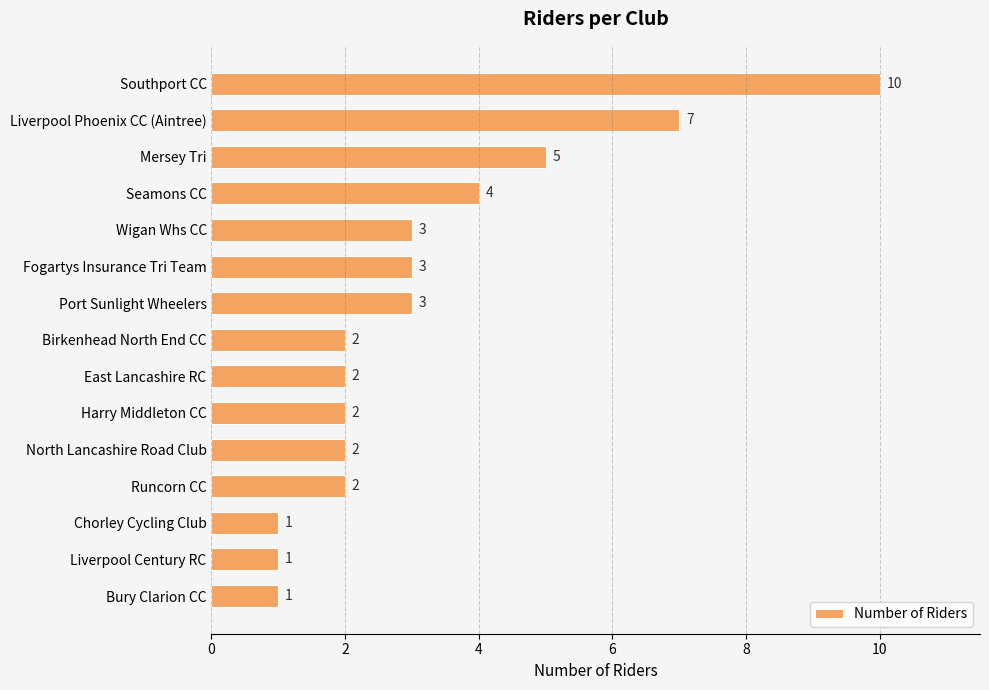

What is the difference between the maximum and minimum values?

9